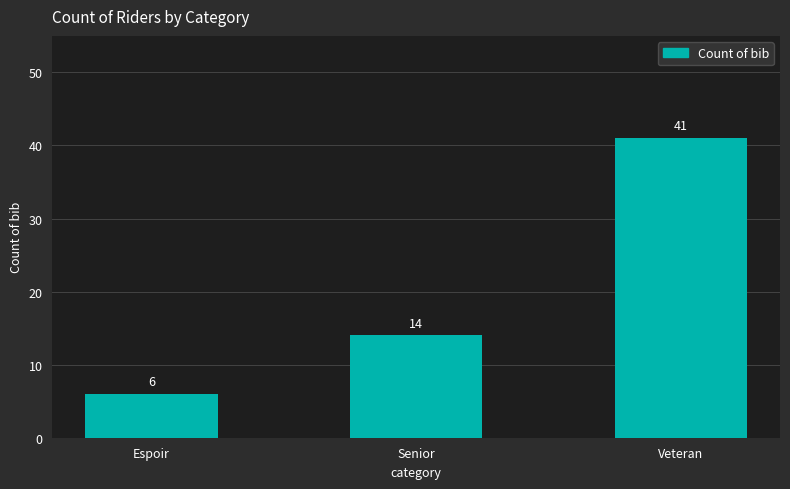

Rank the categories by value from highest to lowest.

Veteran, Senior, Espoir